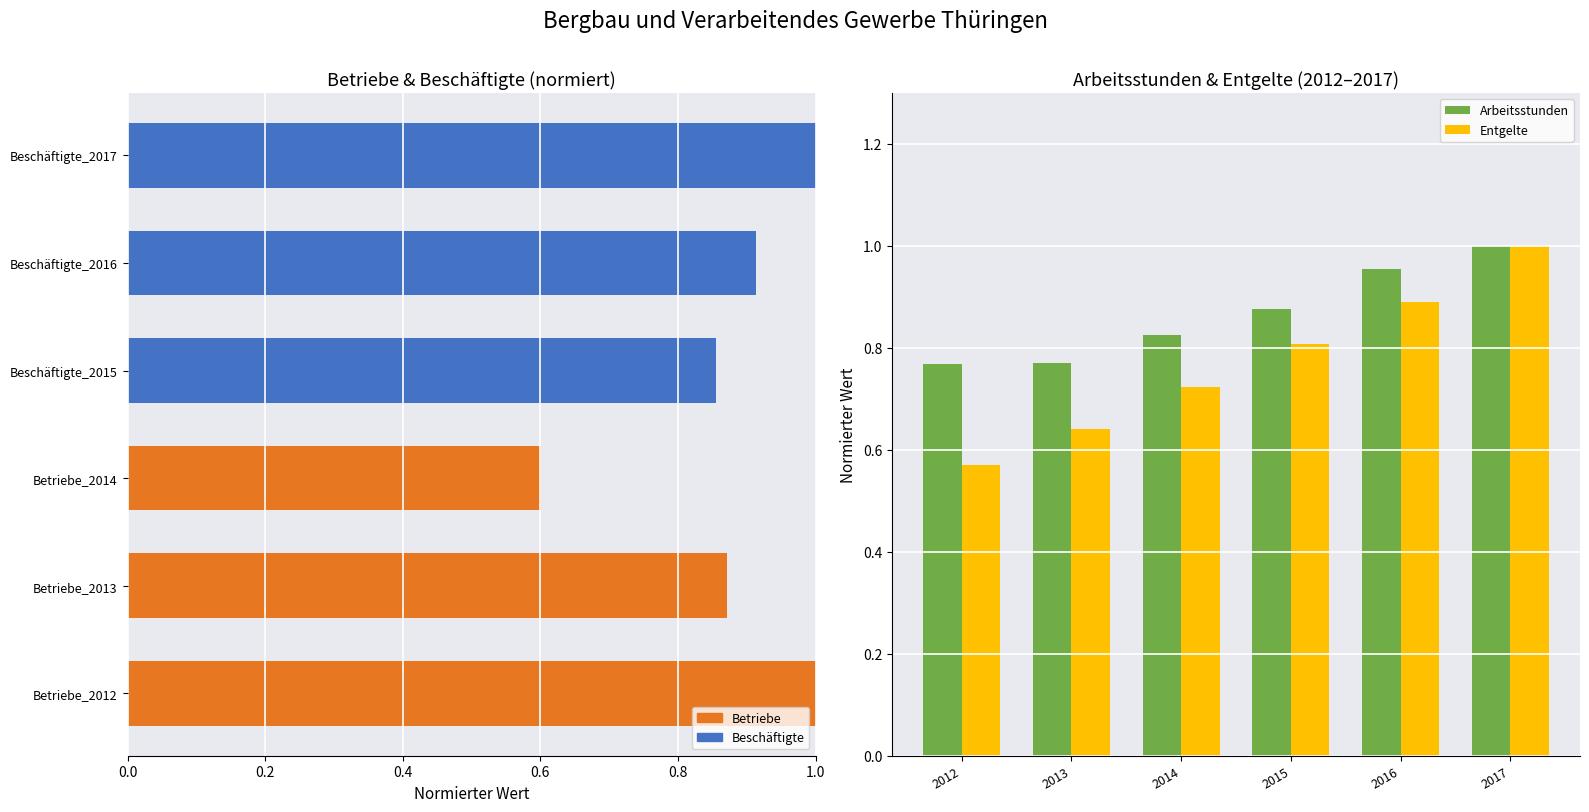

How many data points does each series have?

6